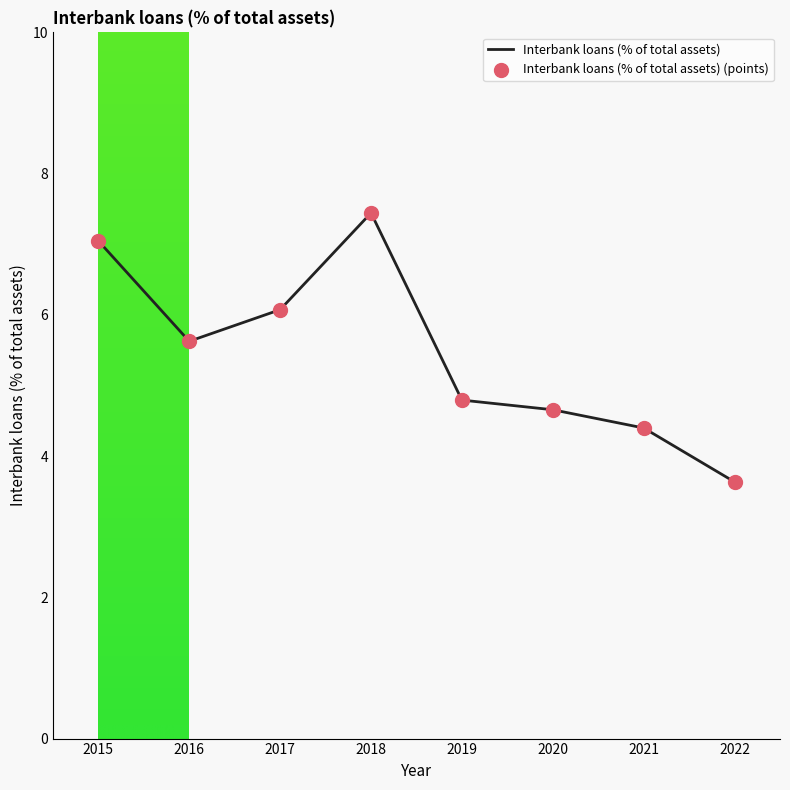

Between 2019 and 2018, which is larger?

2018